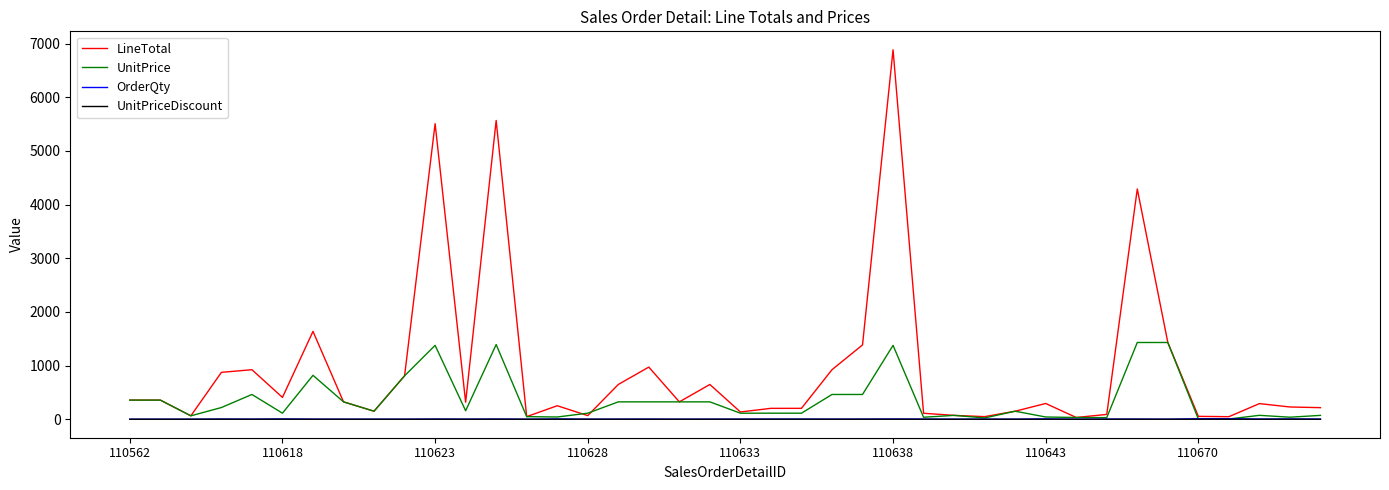

How many lines are shown in the chart?

4